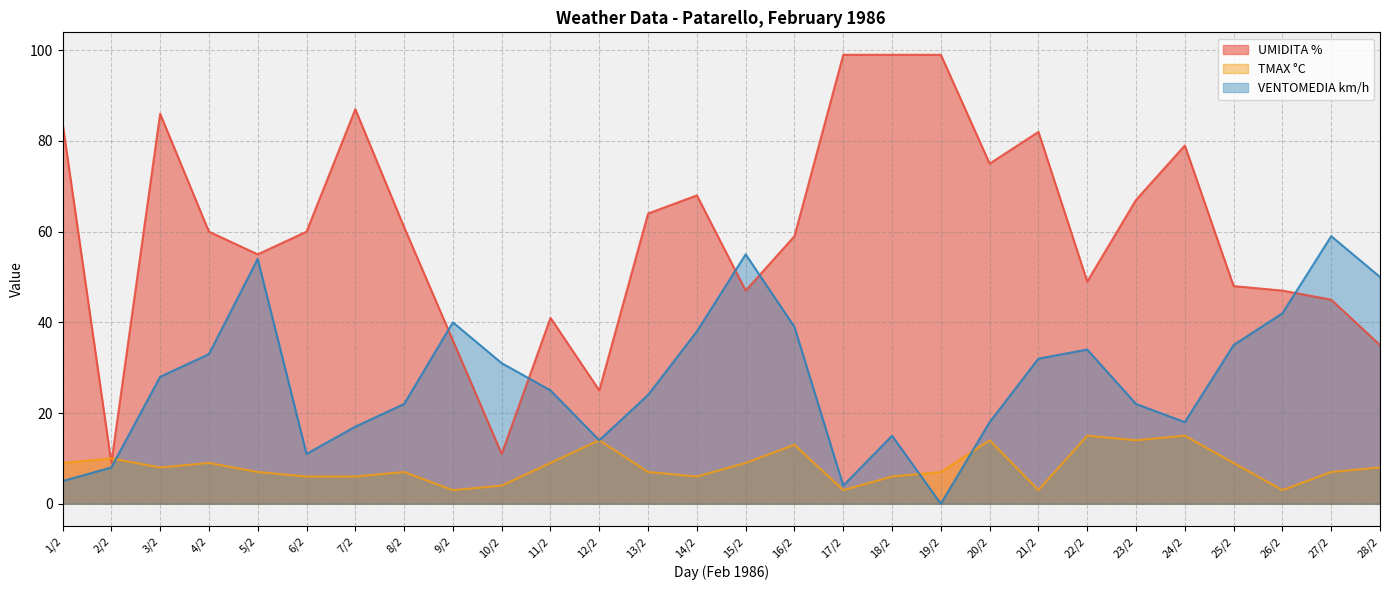

What is the sum of the TMAX °C values at 24/2 and 5/2?

22